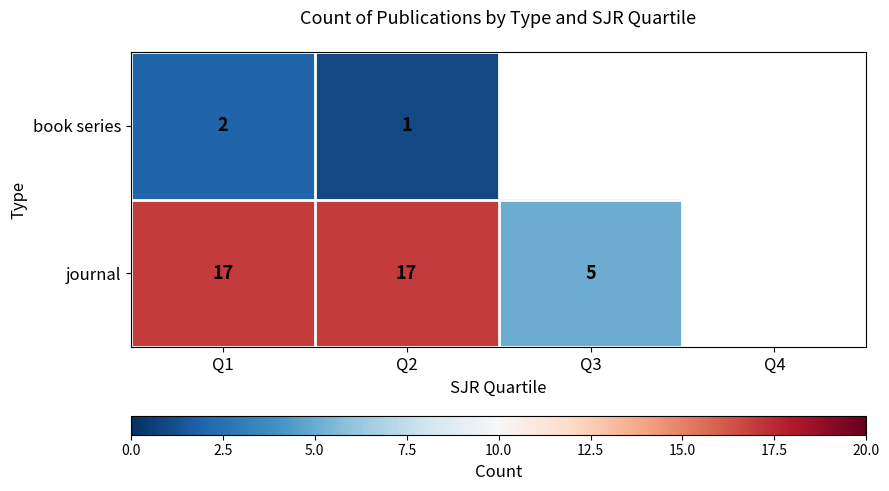

At Q1, list the series in order from smallest to largest.

book series, journal